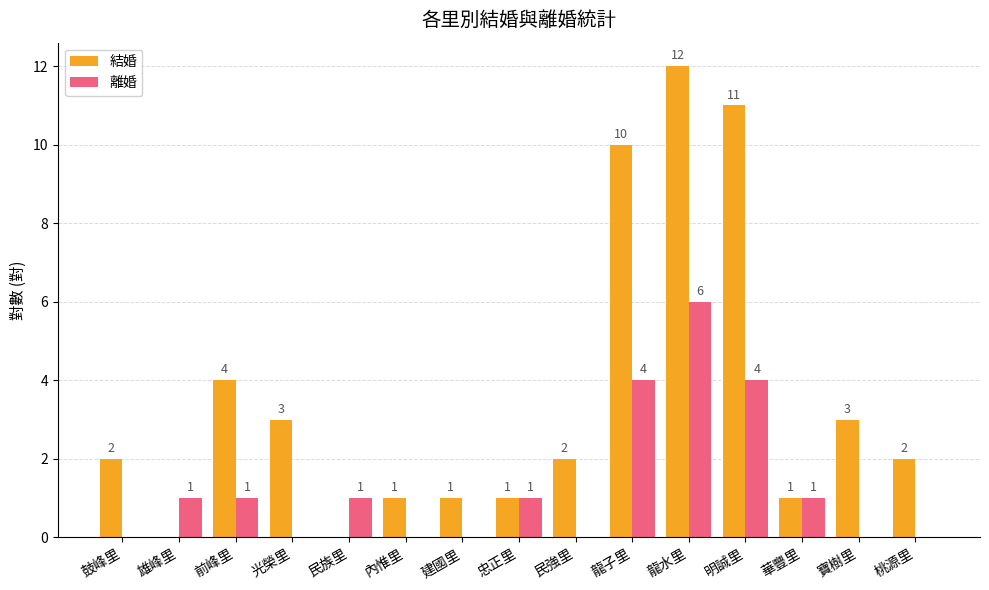

Reading left to right, list all the values displayed in this chart.

結婚: 2	0	4	3	0	1	1	1	2	10	12	11	1	3	2
離婚: 0	1	1	0	1	0	0	1	0	4	6	4	1	0	0